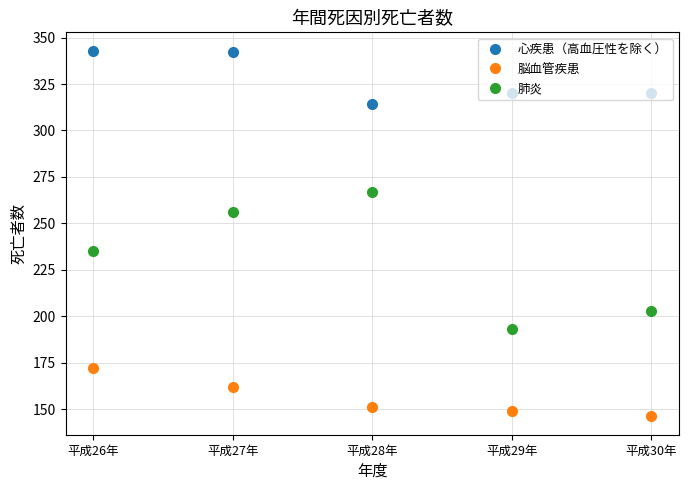

Rank the categories by 肺炎 value from highest to lowest.

平成28年, 平成27年, 平成26年, 平成30年, 平成29年